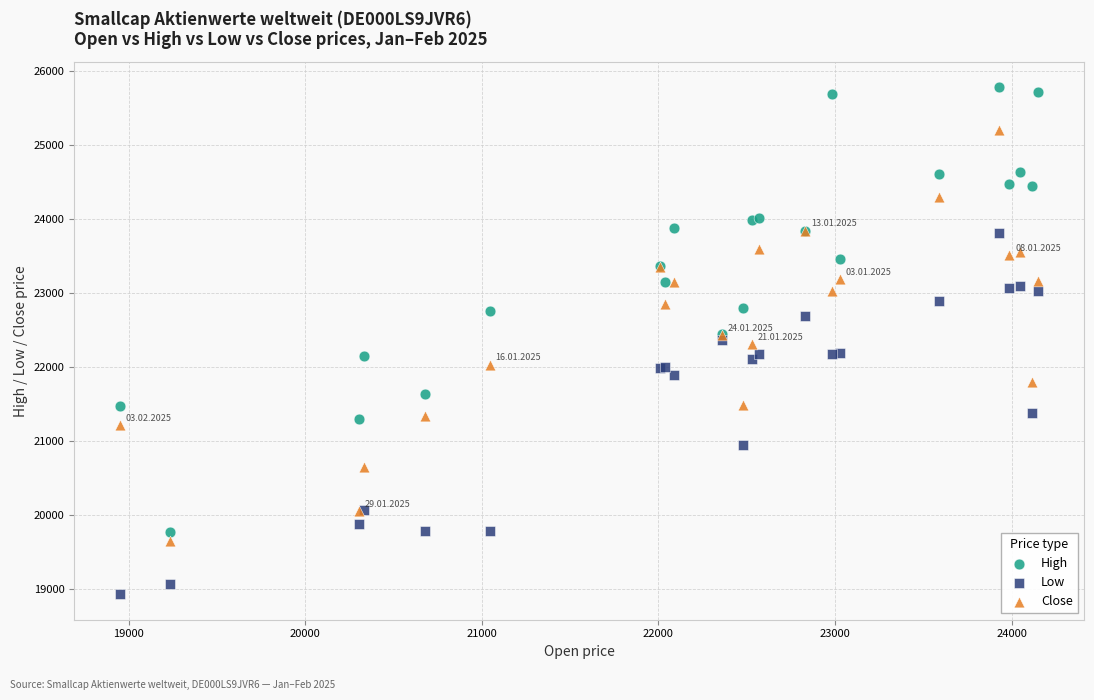

Which series has the widest spread of Y values?

High